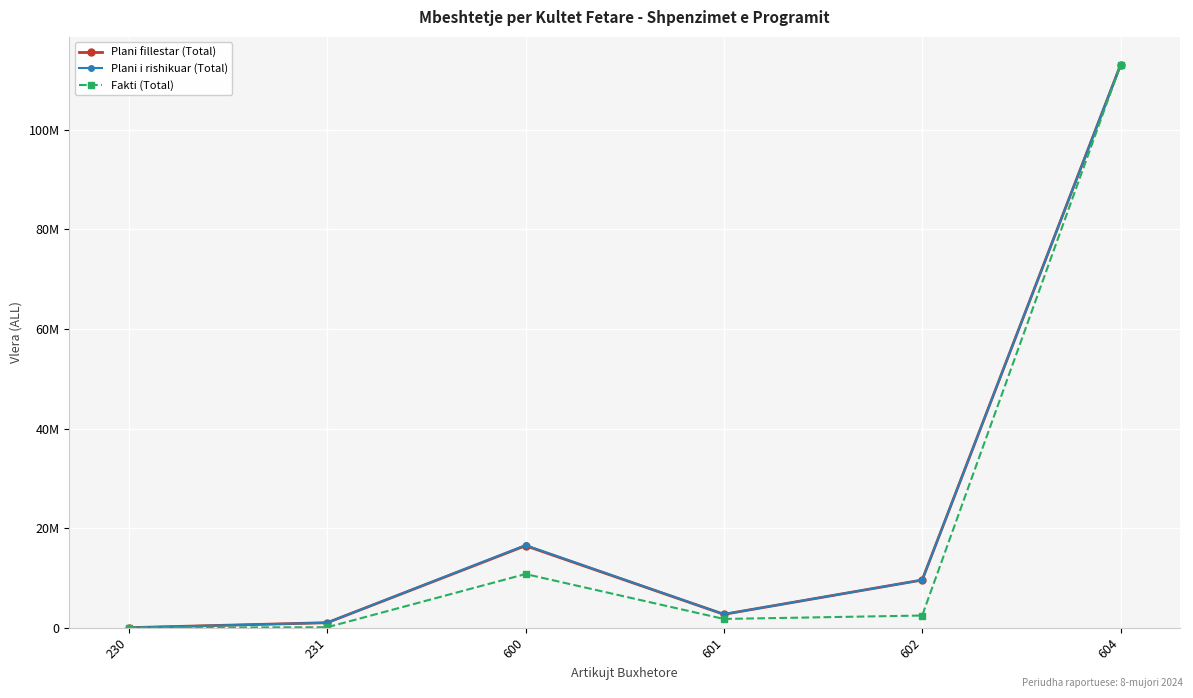

What are all the series names shown in the legend?

Plani fillestar (Total), Plani i rishikuar (Total), Fakti (Total)